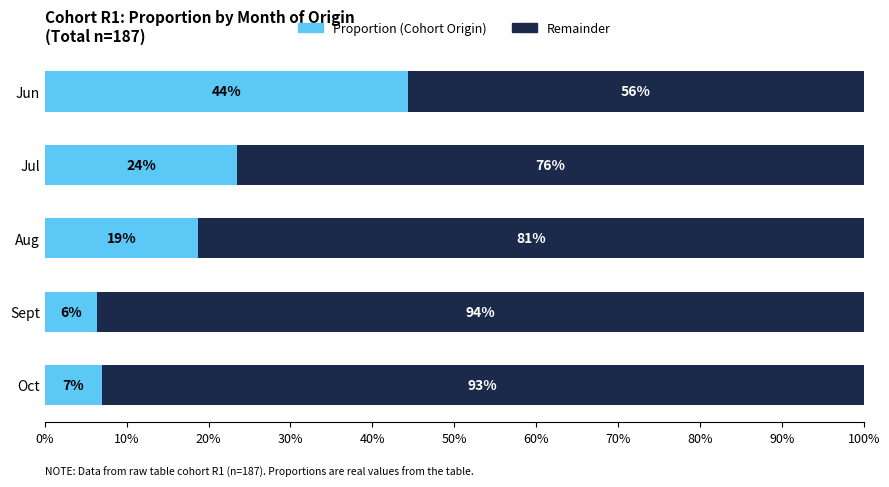

What is the average value of the Remainder series?

0.8